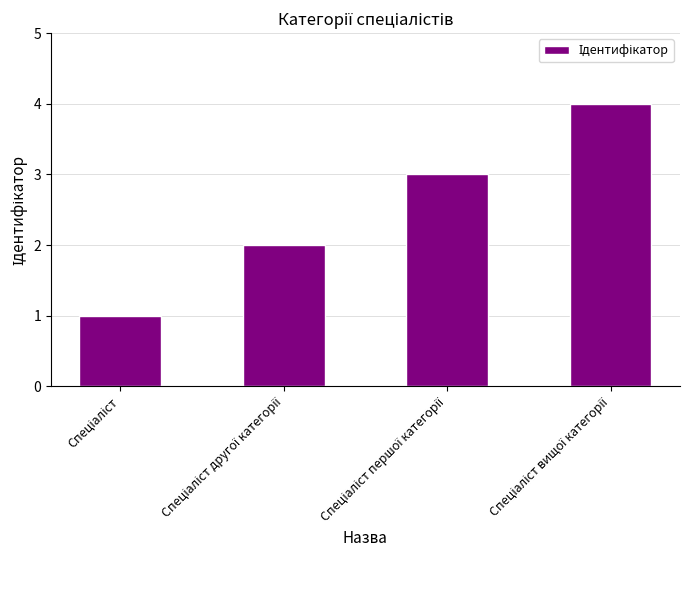

What is the maximum value shown in the chart?

4